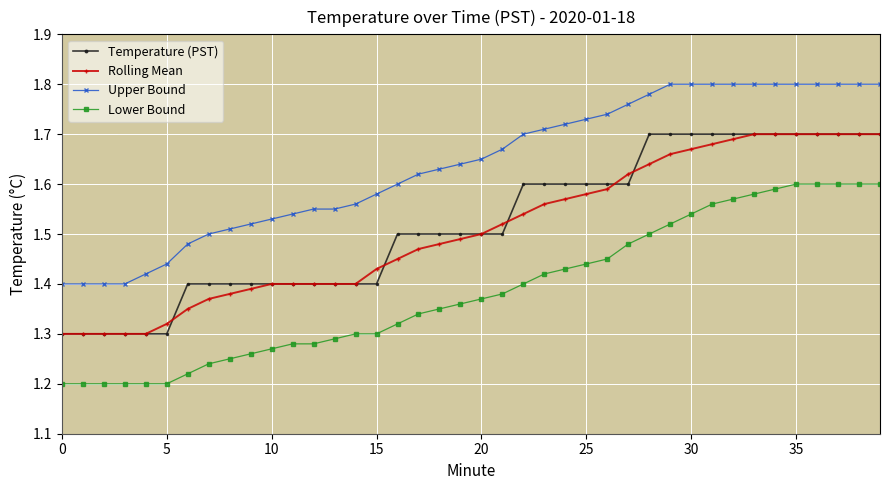

Count the Lower Bound values in the range 1 to 2.

40